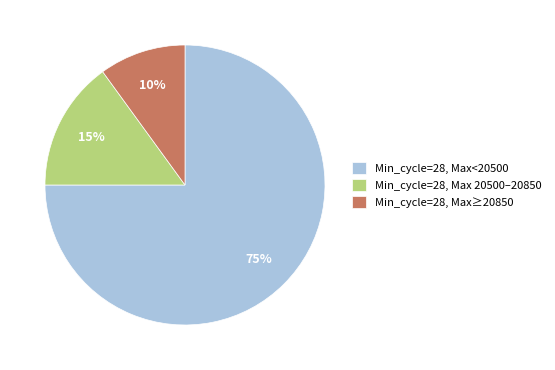

Which has a higher value, Min_cycle=28, Max<20500 or Min_cycle=28, Max 20500–20850?

Min_cycle=28, Max<20500